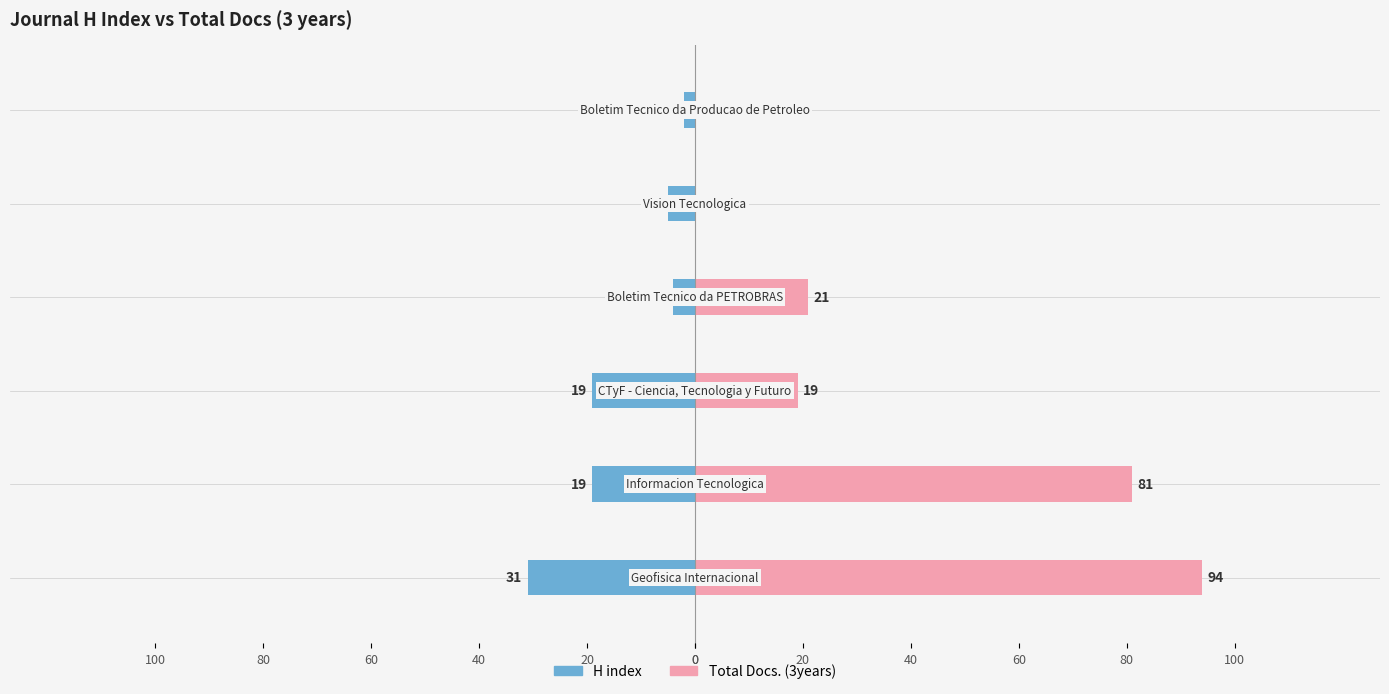

How many values in the H index series exceed -5?

2